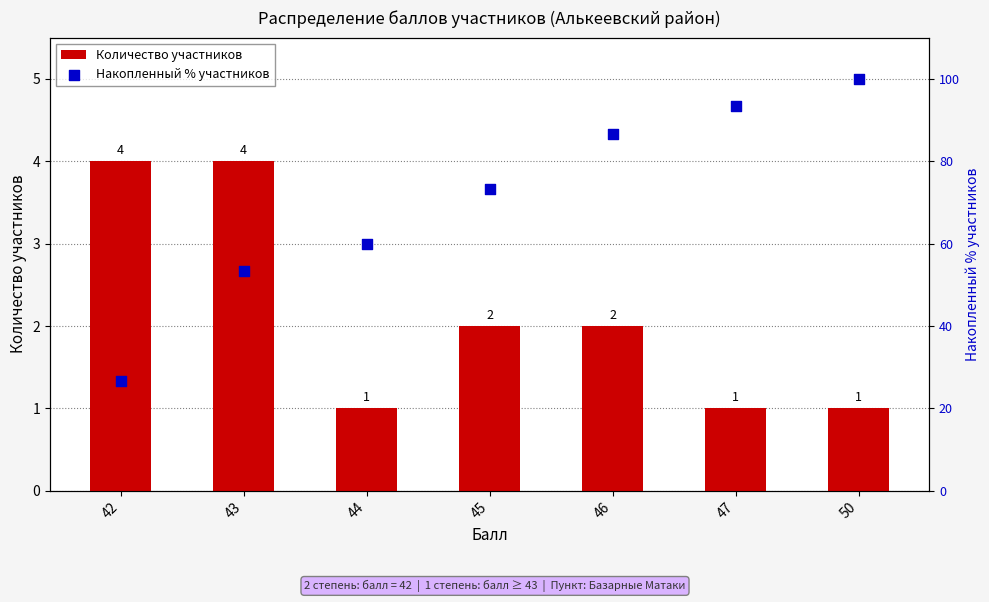

At how many categories does at least one series exceed 24?

7